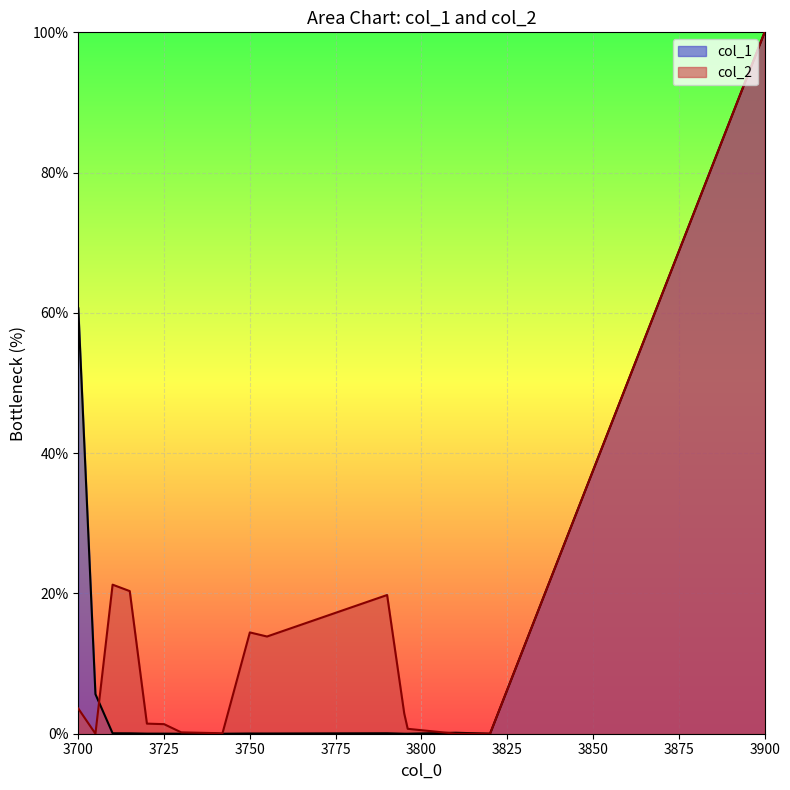

How many lines are shown in the chart?

2